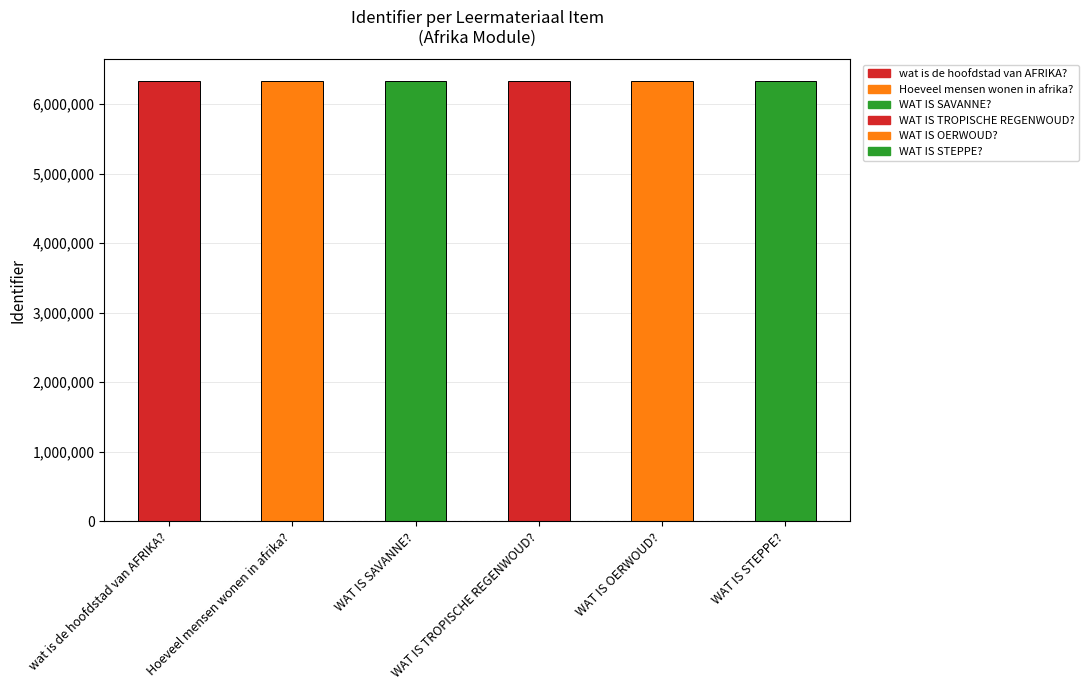

What is the value of the 2nd bar from the left?

6328721